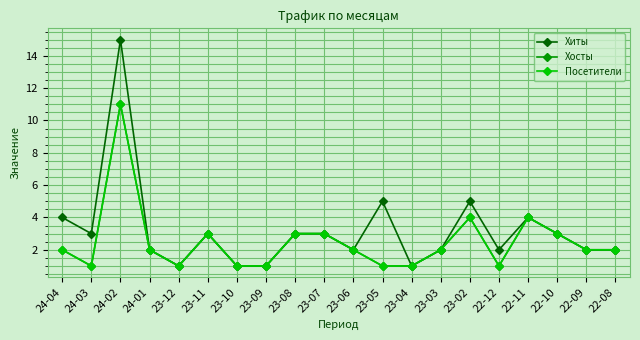

Is this an area chart (filled region under the line)?

No